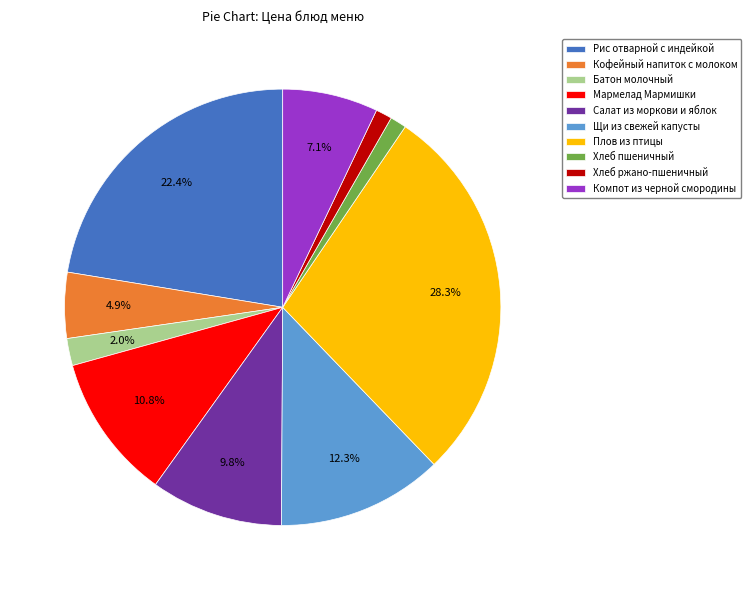

How many segments does this pie chart have?

10